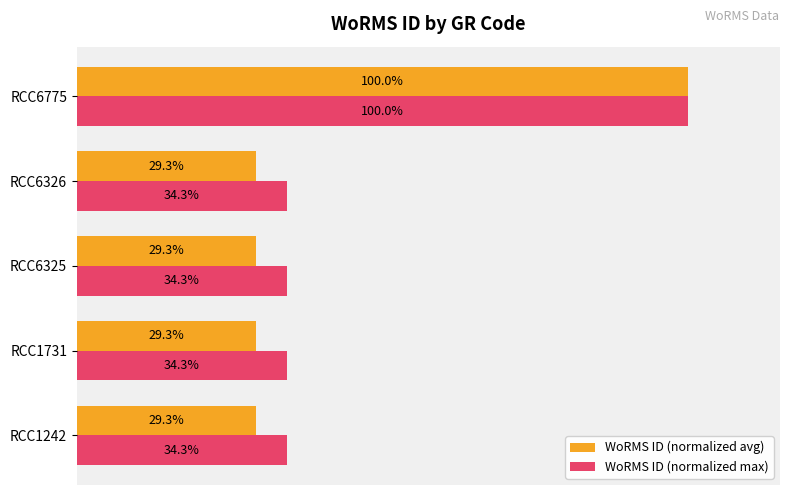

Rank the series by their average value, from highest to lowest.

WoRMS ID (normalized max), WoRMS ID (normalized avg)